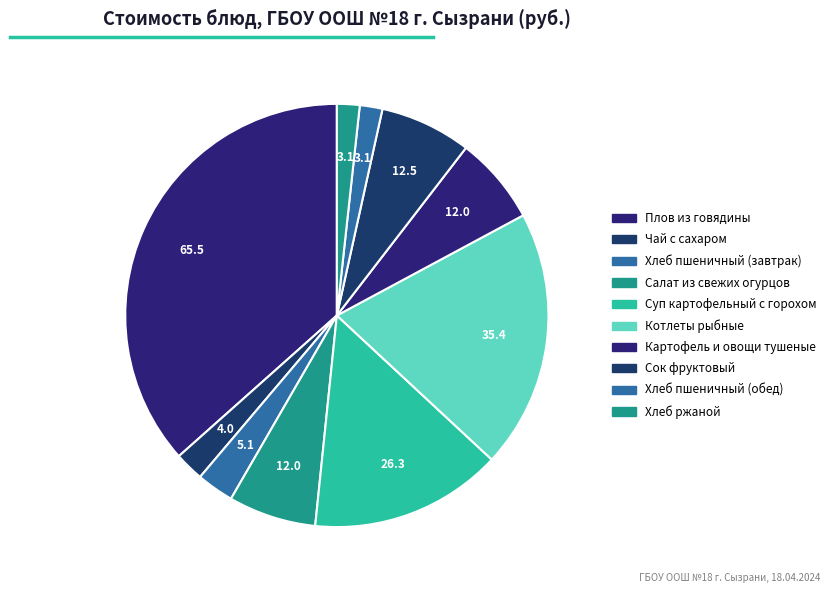

What percentage is the Хлеб пшеничный (обед) slice, to the nearest percent?

2%